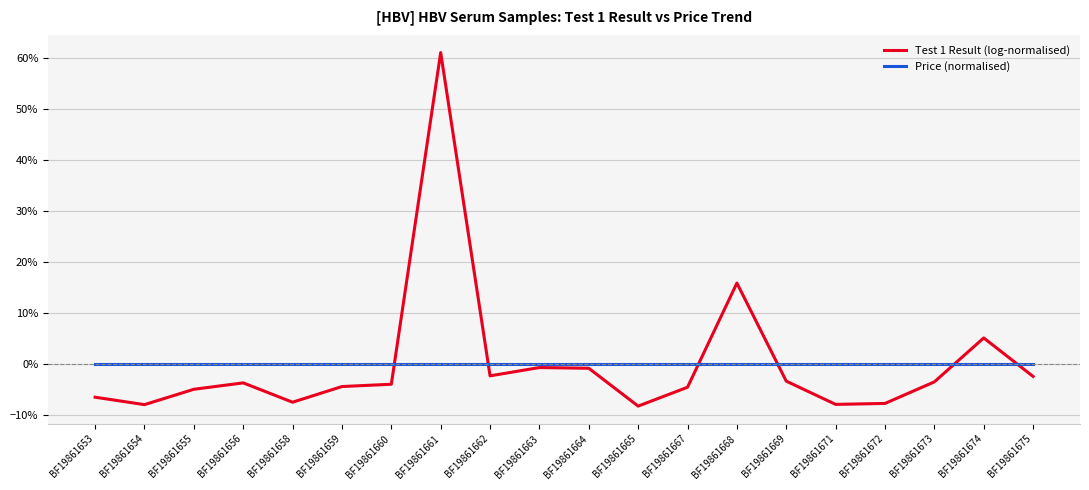

Does the chart display data point markers on the line(s)?

No